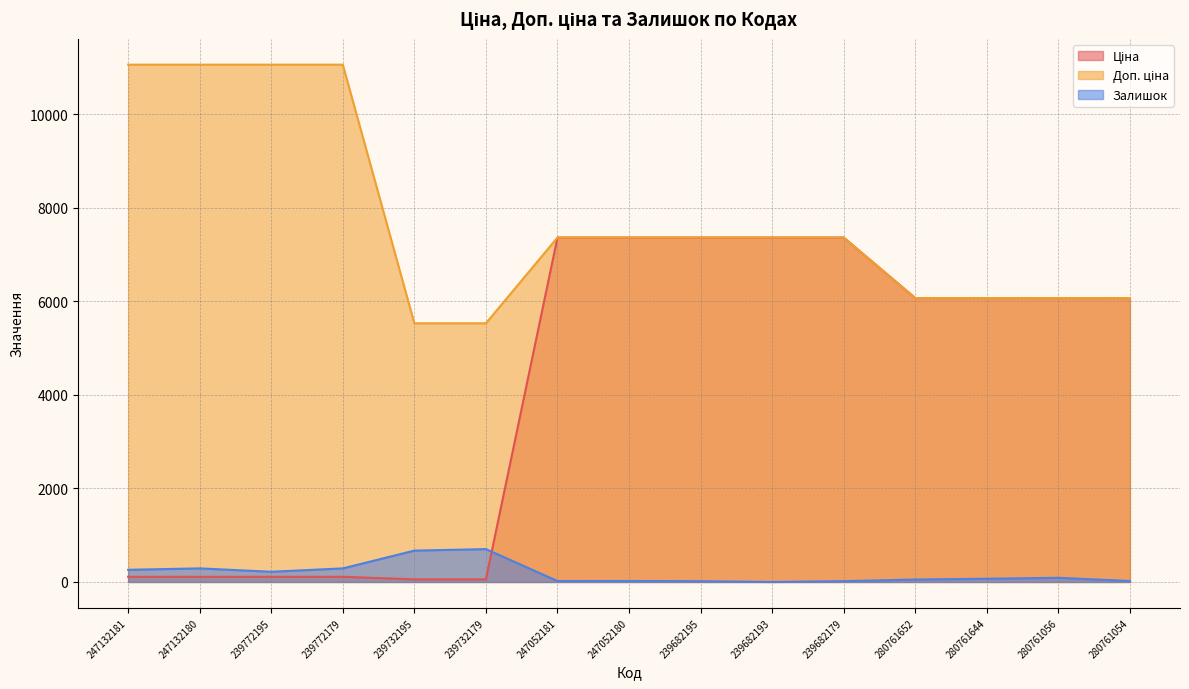

What position from the right is 239772179?

12